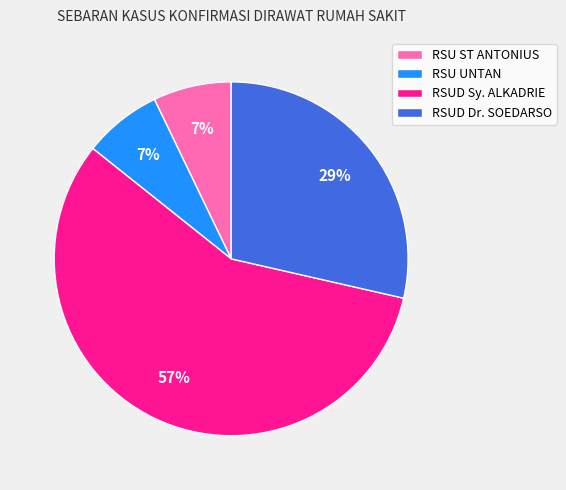

The RSU ST ANTONIUS slice represents 1% of the pie. True or false?

False